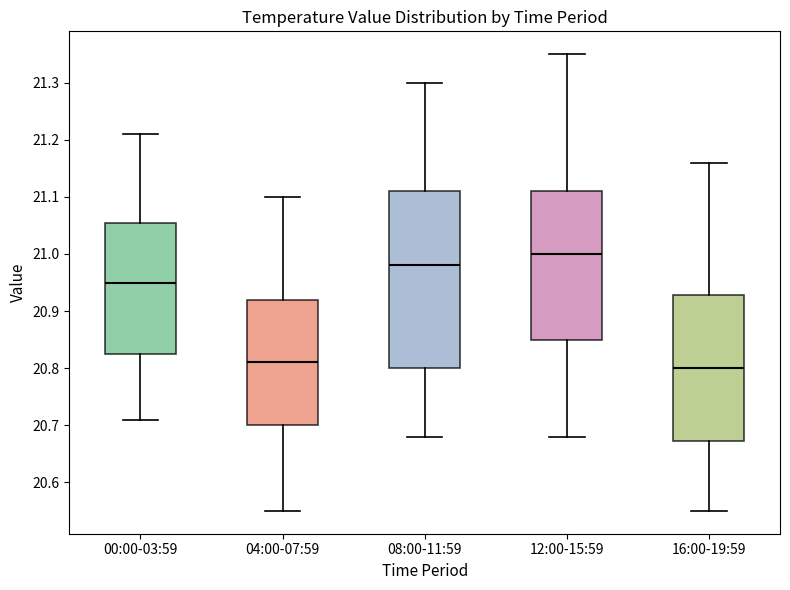

Reading left to right, transcribe this box plot: for each box, give where its median line is, the range the box spans, and where its two whiskers end, as read against the y-axis. The values are not printed on the chart, so give them approximately, as read against the axis.

00:00-03:59: median 20.95, box 20.83 to 21.06, whiskers 20.71 to 21.21
04:00-07:59: median 20.81, box 20.70 to 20.92, whiskers 20.55 to 21.10
08:00-11:59: median 20.98, box 20.80 to 21.11, whiskers 20.68 to 21.30
12:00-15:59: median 21.00, box 20.85 to 21.11, whiskers 20.68 to 21.35
16:00-19:59: median 20.80, box 20.67 to 20.93, whiskers 20.55 to 21.16